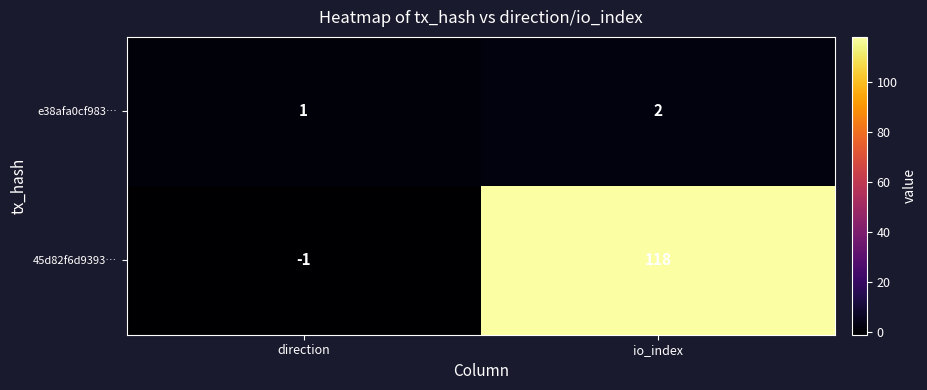

At io_index, list the series in order from largest to smallest.

45d82f6d9393…, e38afa0cf983…